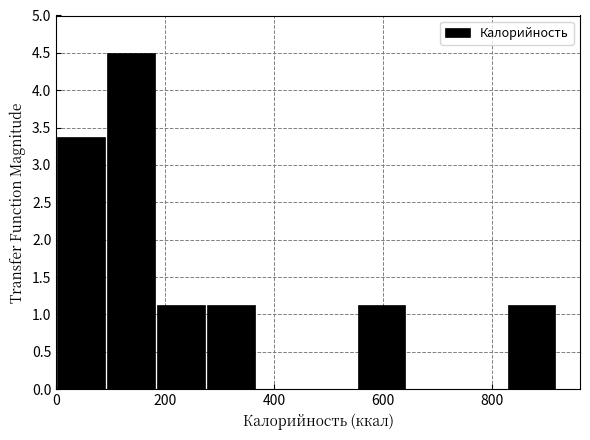

What is the height of the bar covering 280 to 360 on the x-axis? Neither the bar edges nor the heights are printed on the chart, so give them approximately, as read against the axes.

1.15